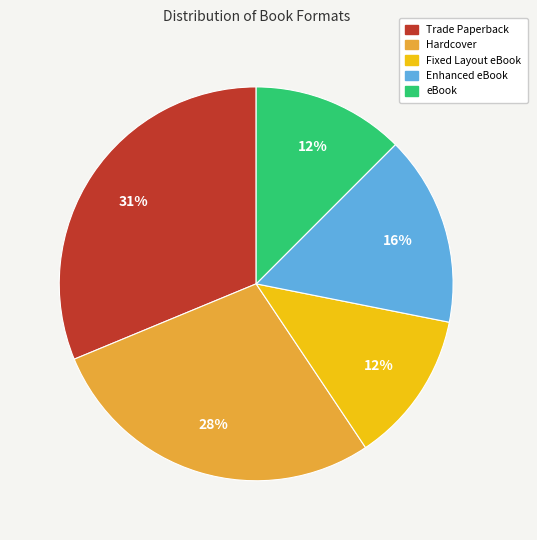

To the nearest percent, what is the difference between the largest and smallest slice percentages?

19%